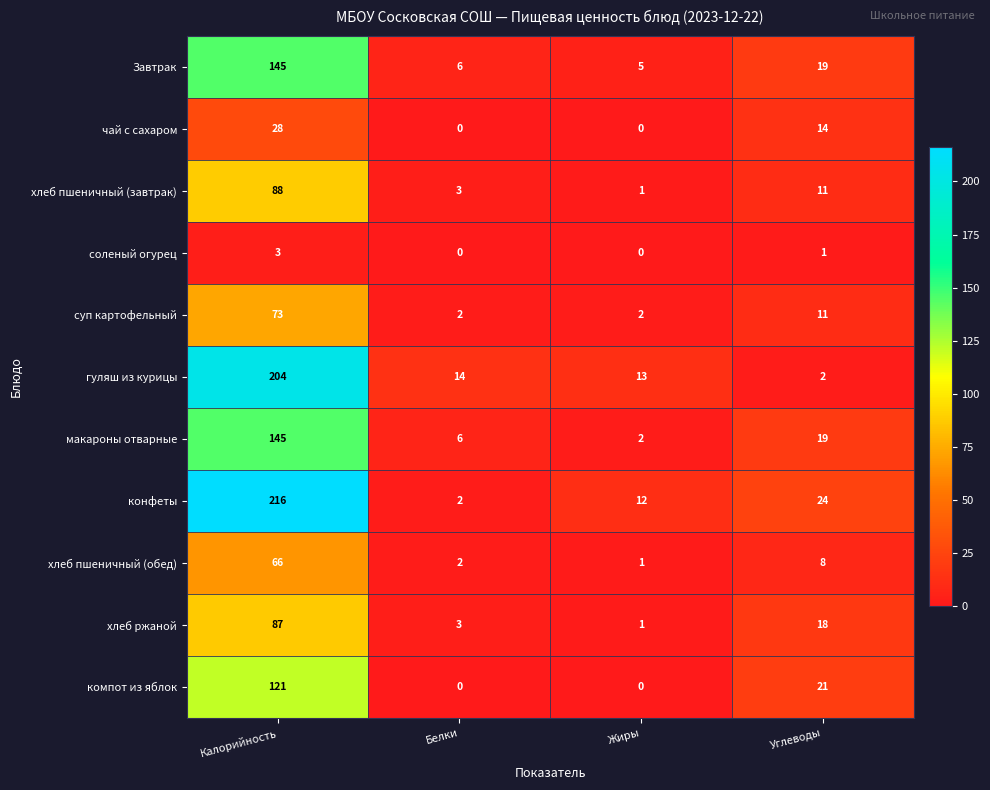

How many values in the компот из яблок series are below 21?

2